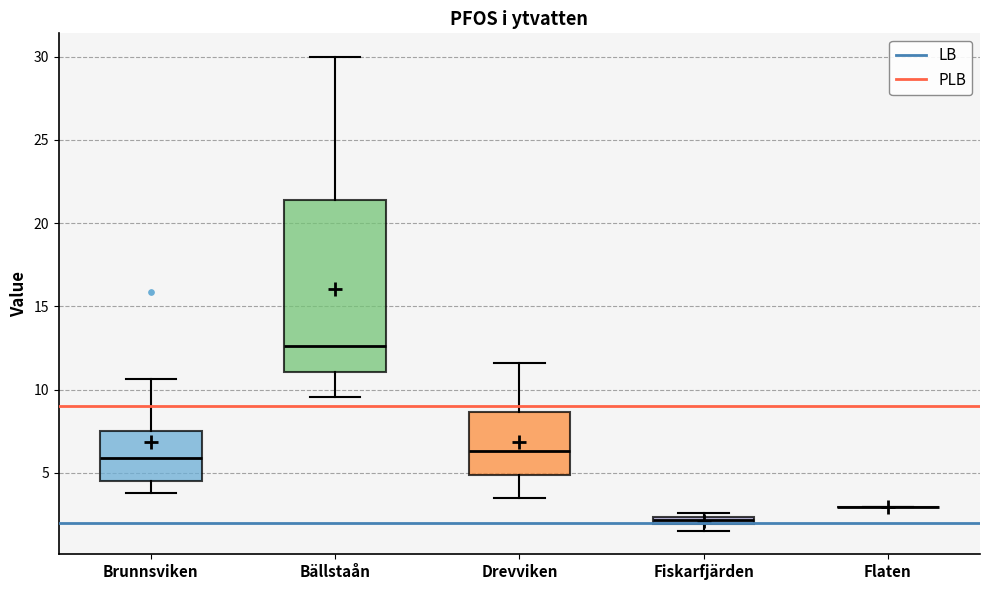

Comparing the boxes themselves (not the whiskers), which one is the tallest?

Bällstaån